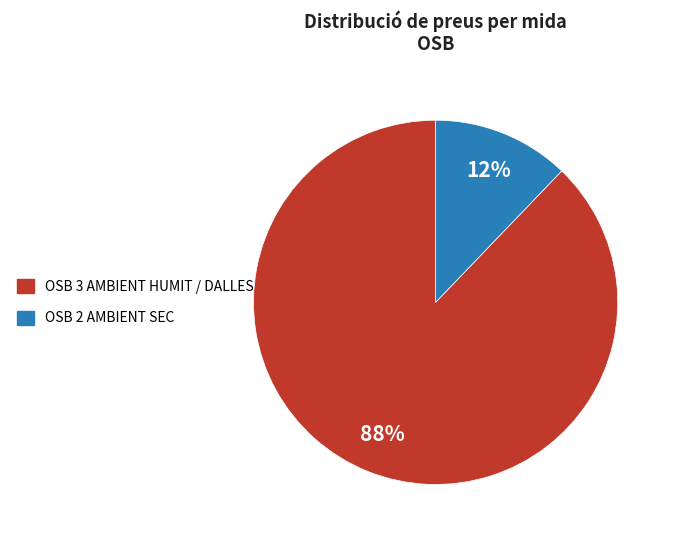

To the nearest percent, what is the difference between the largest and smallest slice percentages?

76%